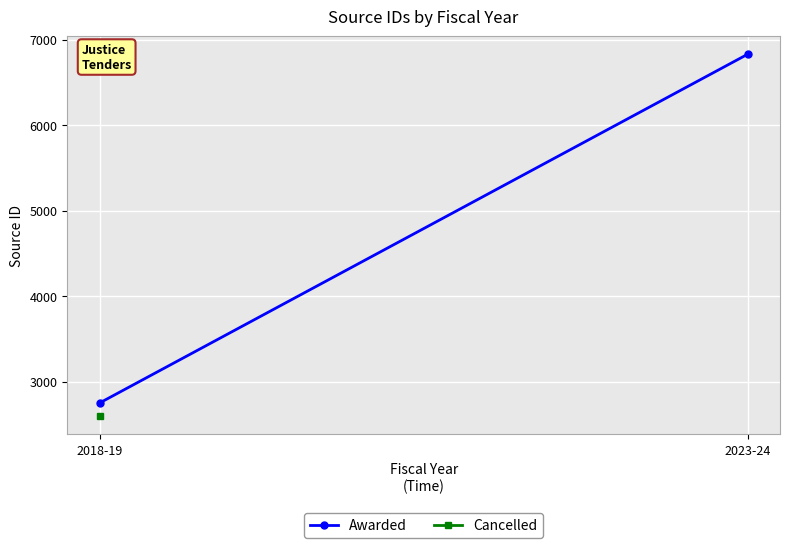

List the labels in order of value, smallest first.

2018-19, 2023-24